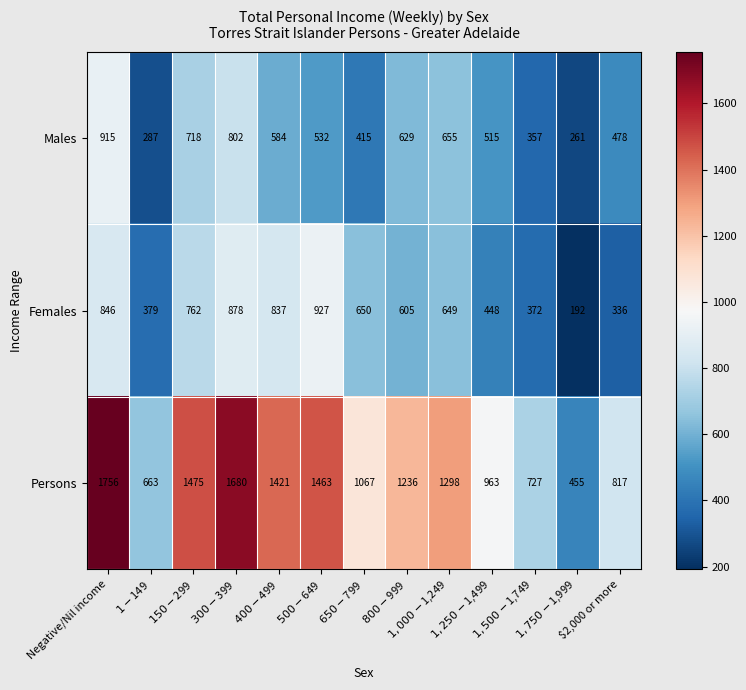

At which category does the chart reach its minimum across all series?

$1,750-$1,999